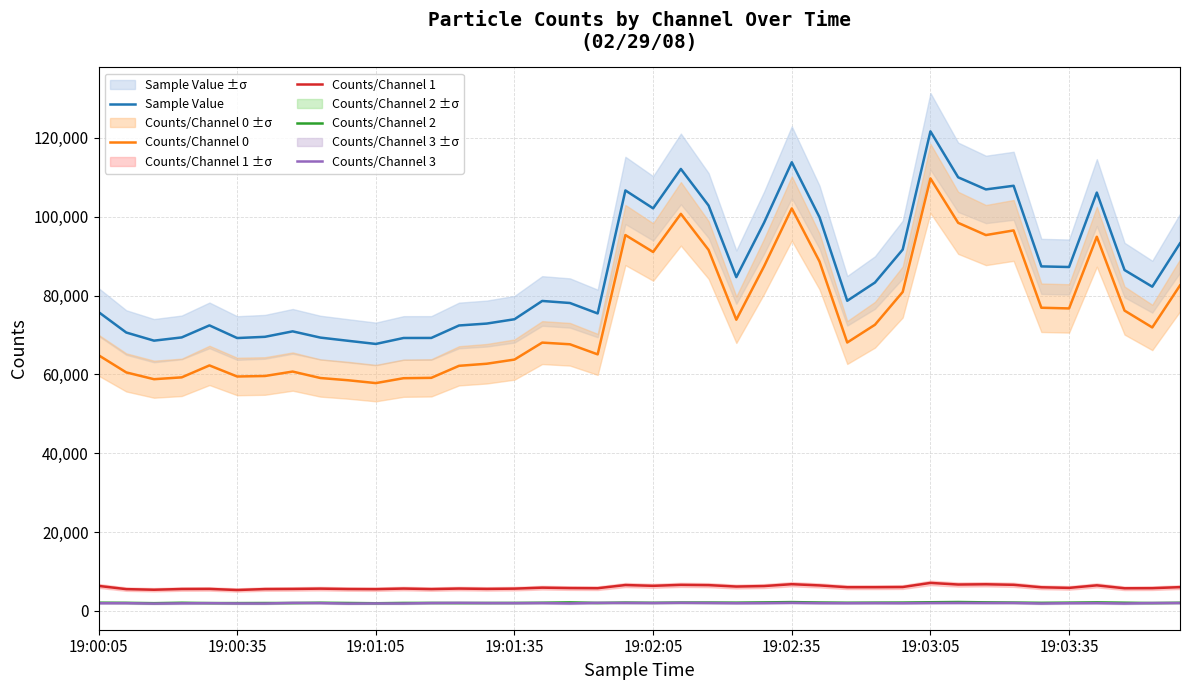

What is the maximum value for Sample Value?

121655